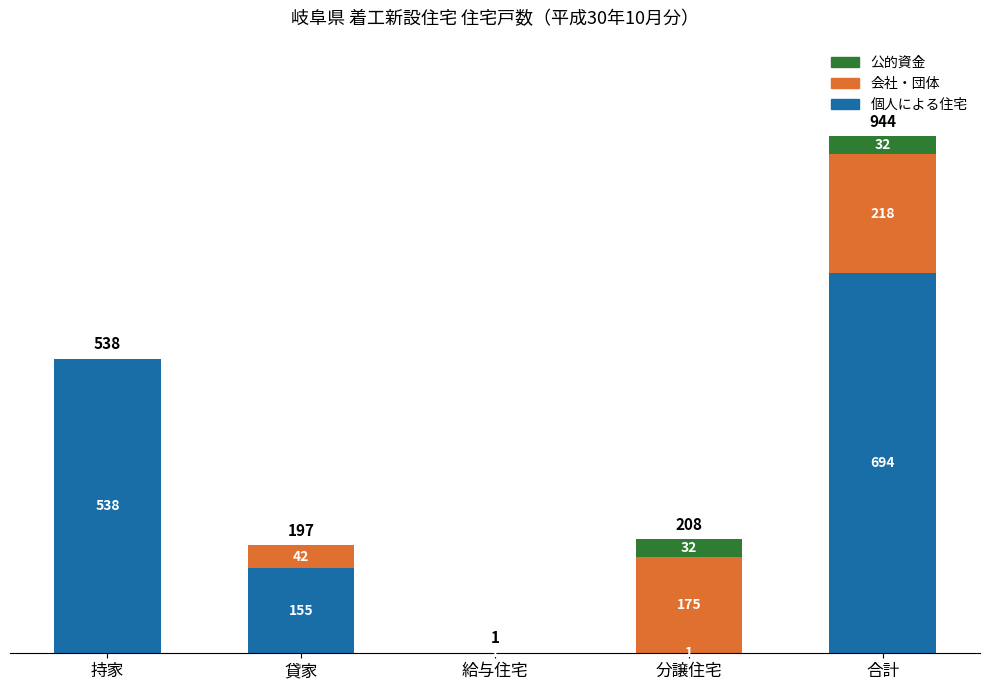

What is the sum of all 個人による住宅 values?

1388